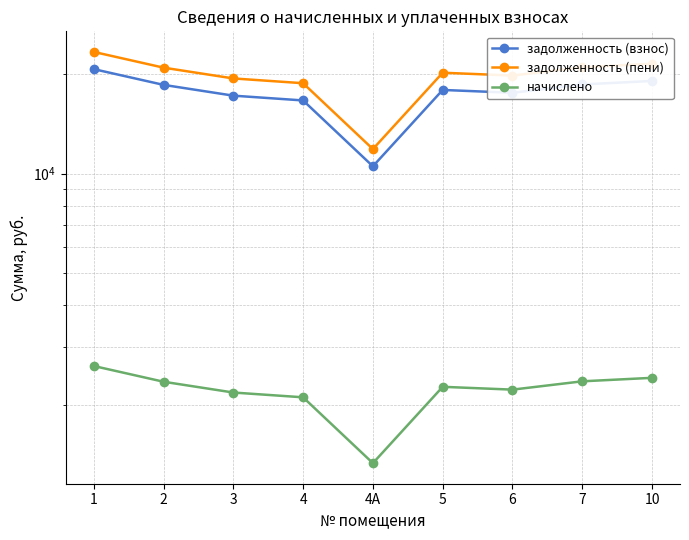

Does the chart display data point markers on the line(s)?

Yes